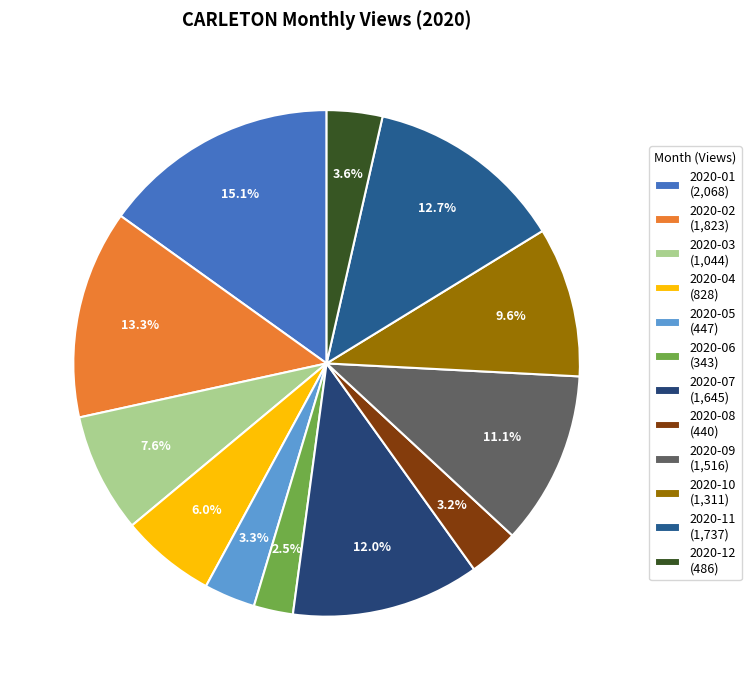

The 2020-11 slice represents 13% of the pie. True or false?

True